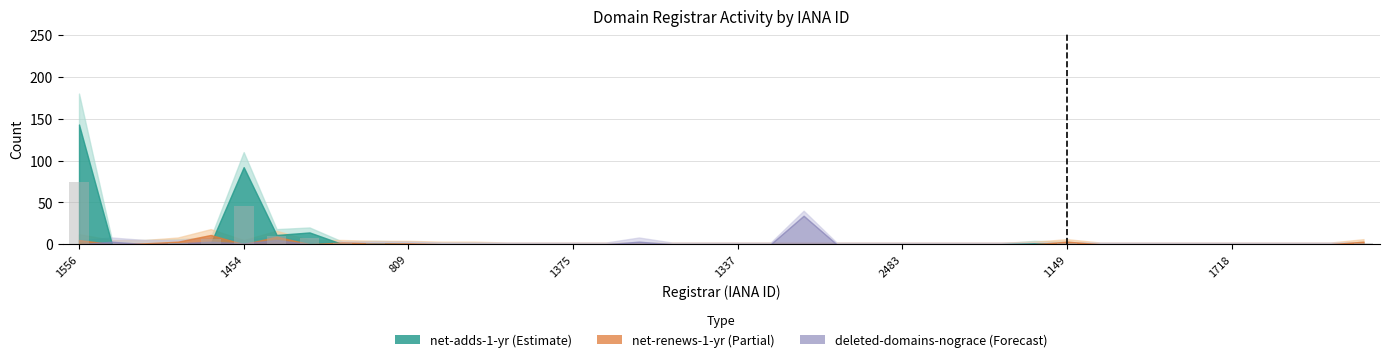

How many series are shown in this chart?

1